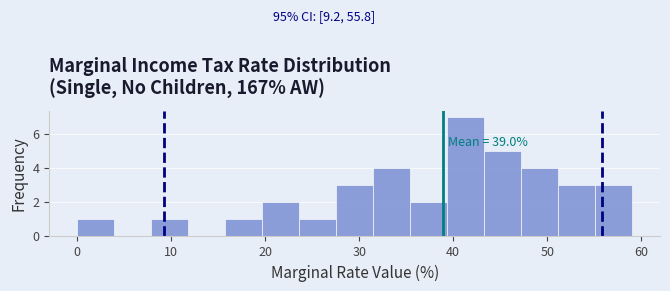

Read against the x-axis, roughly where is the centre of the tallest bar?

41